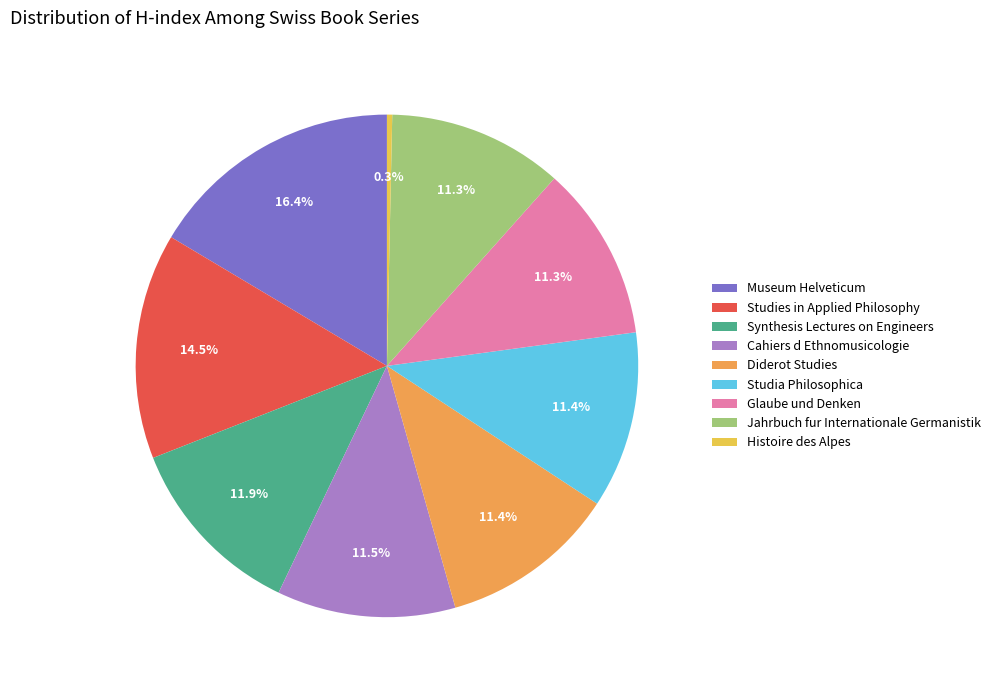

What percentage is the Jahrbuch fur Internationale Germanistik slice, to the nearest percent?

11%